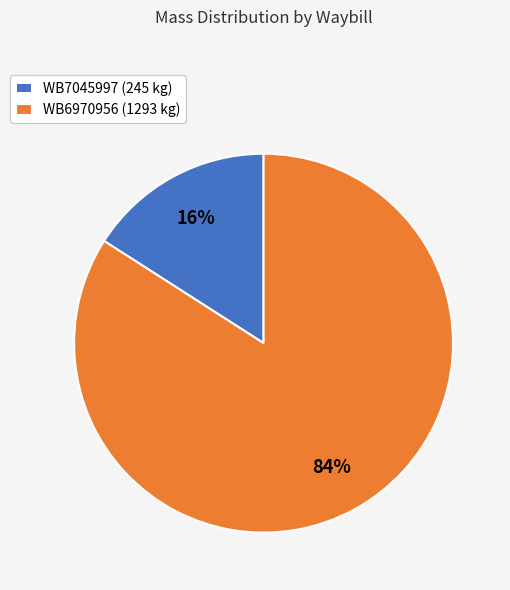

Do WB7045997 (245 kg) and WB6970956 (1293 kg) together represent more than half of the pie?

Yes